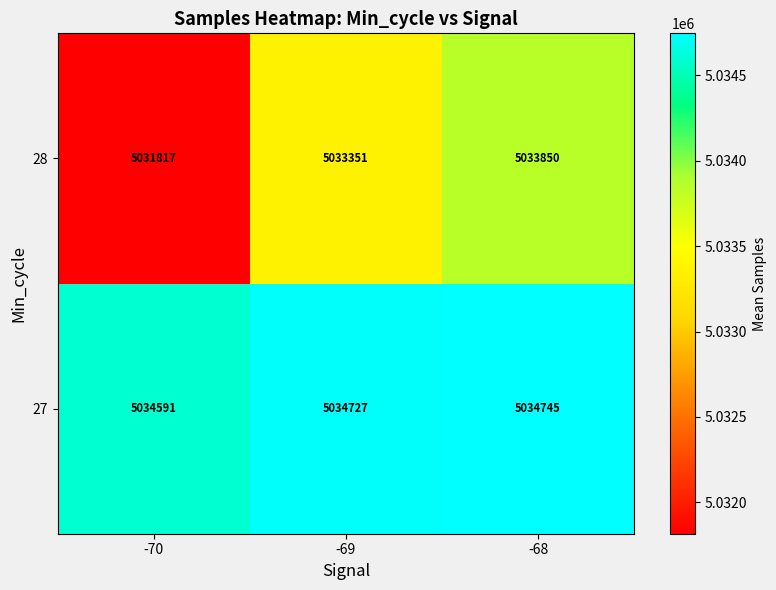

What is the minimum value shown in the chart?

5031817